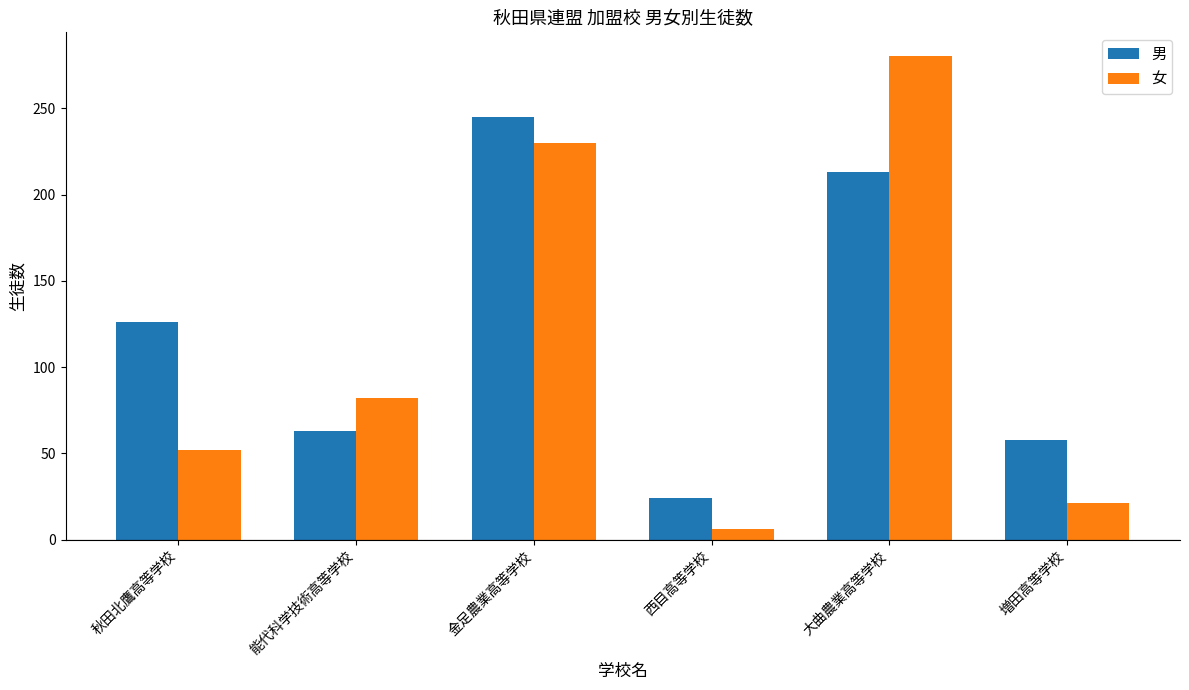

What is the smallest value displayed?

6